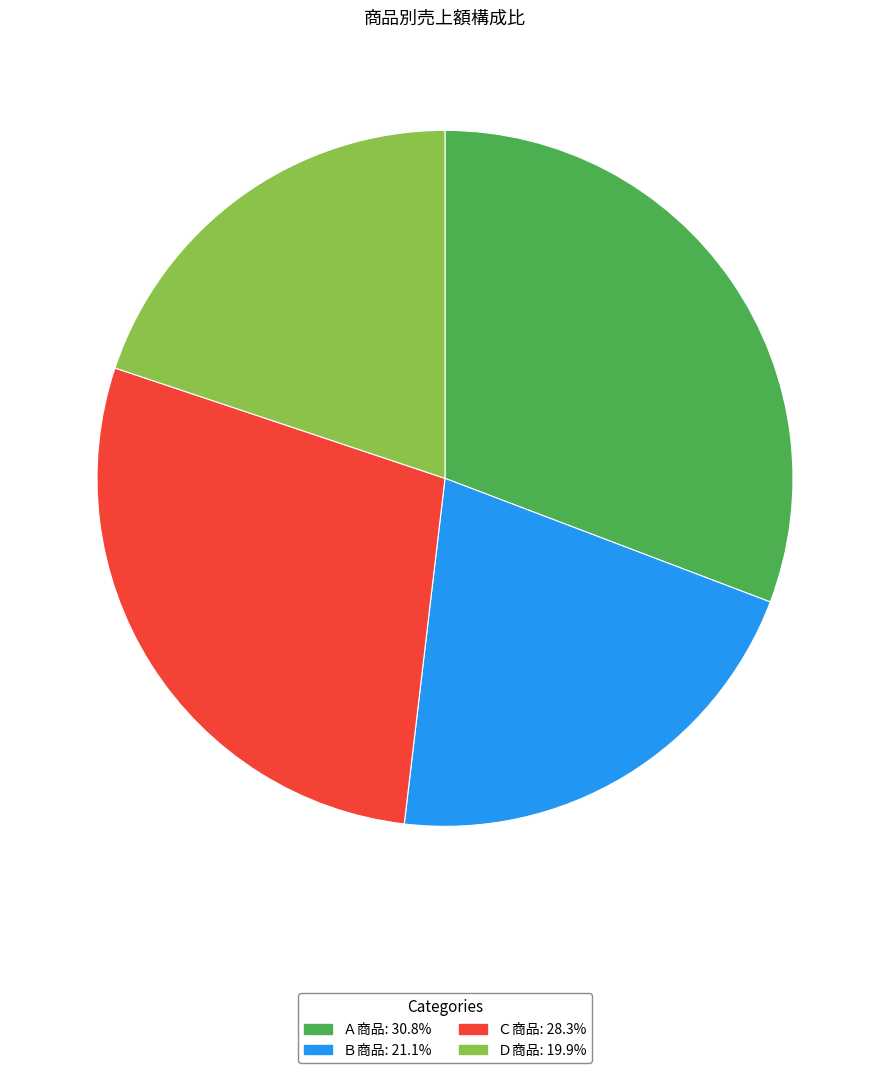

True or false: Ｄ商品 accounts for 29% of the total.

False